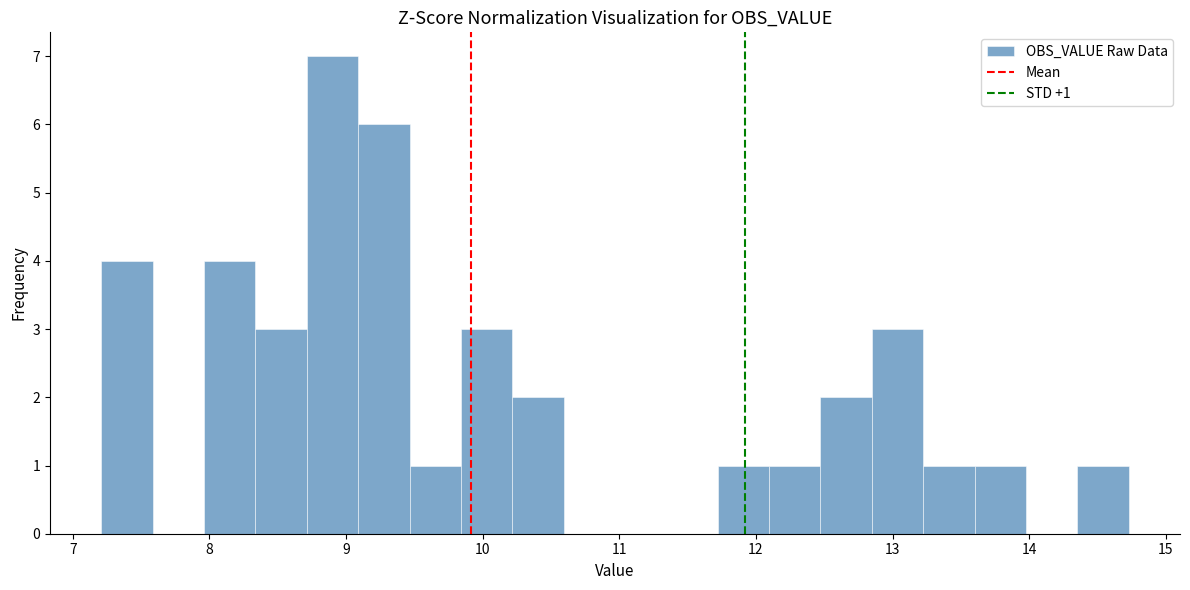

Around what value on the x-axis is the tallest bar? Give the approximate position of its centre, as read against the axis.

8.9